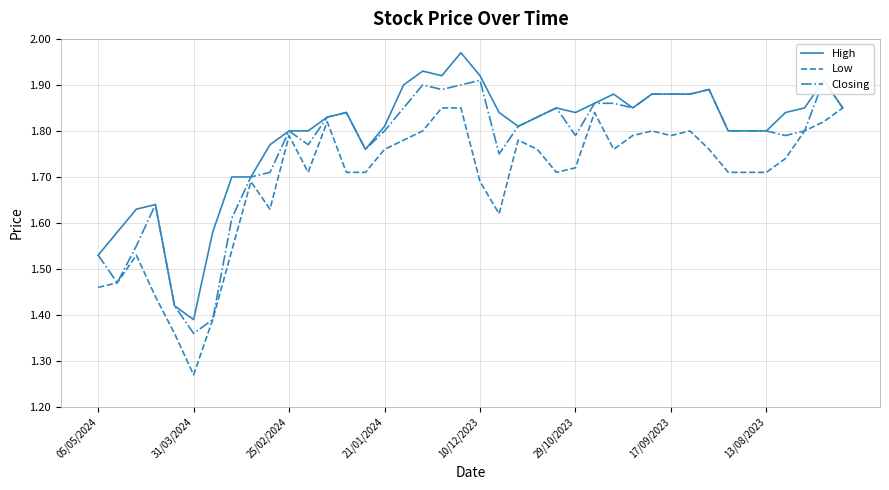

Which series changed the most between 17 and 29?

High